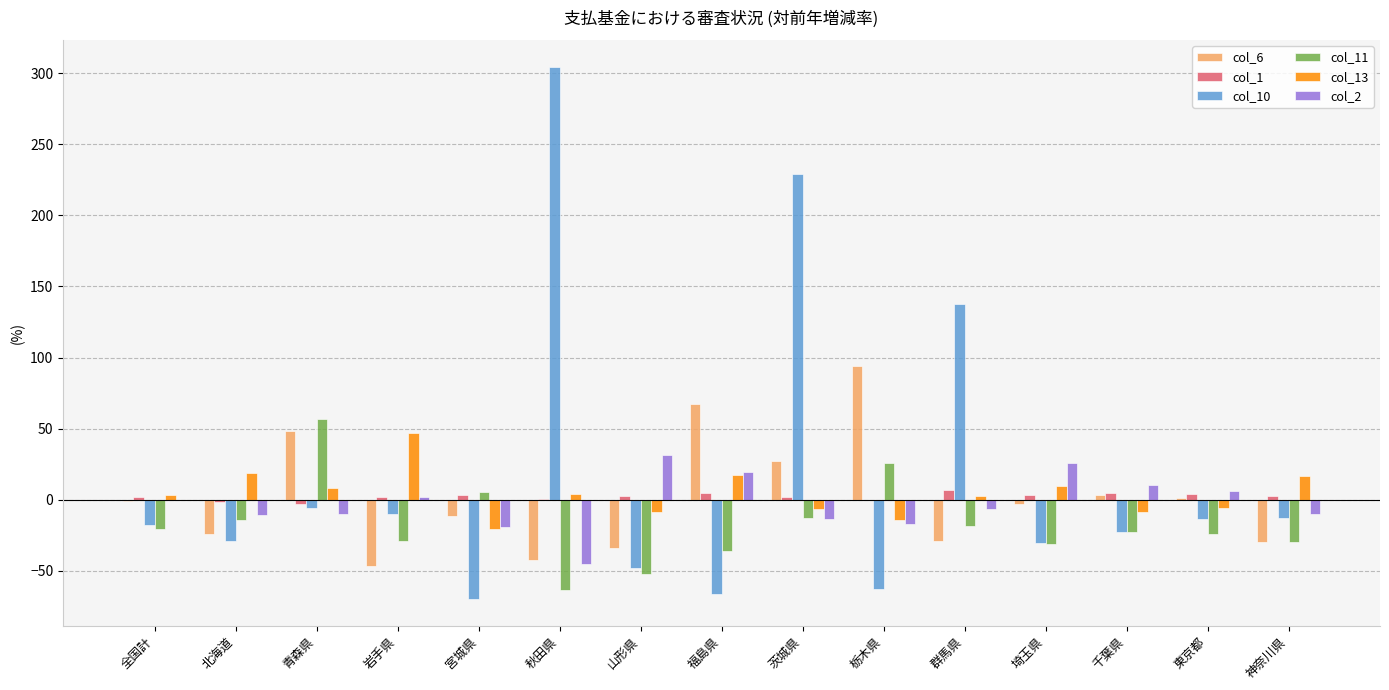

Is the value of col_2 at 群馬県 greater than the value of col_6 at 北海道?

Yes